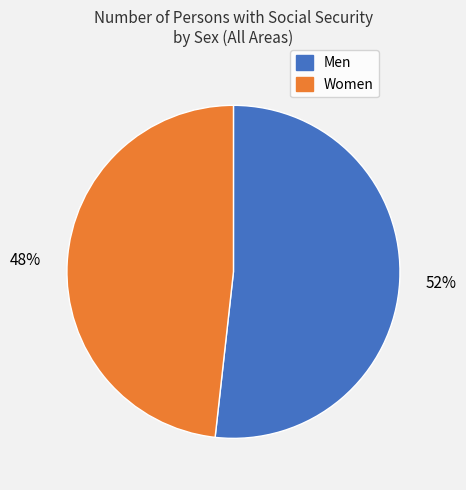

How many slices are in this pie chart?

2